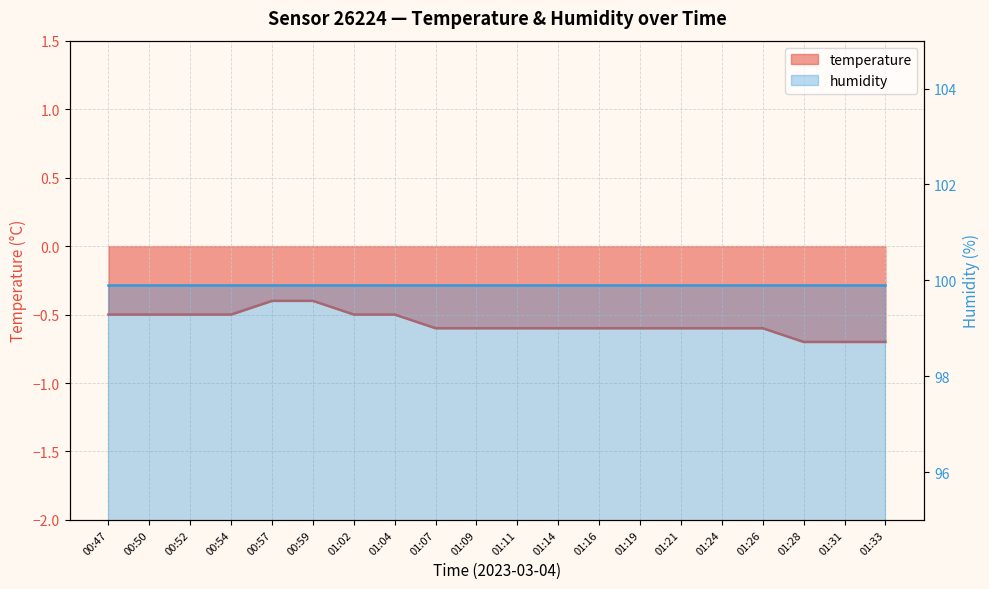

Where is the data nearest to the value 0?

00:57